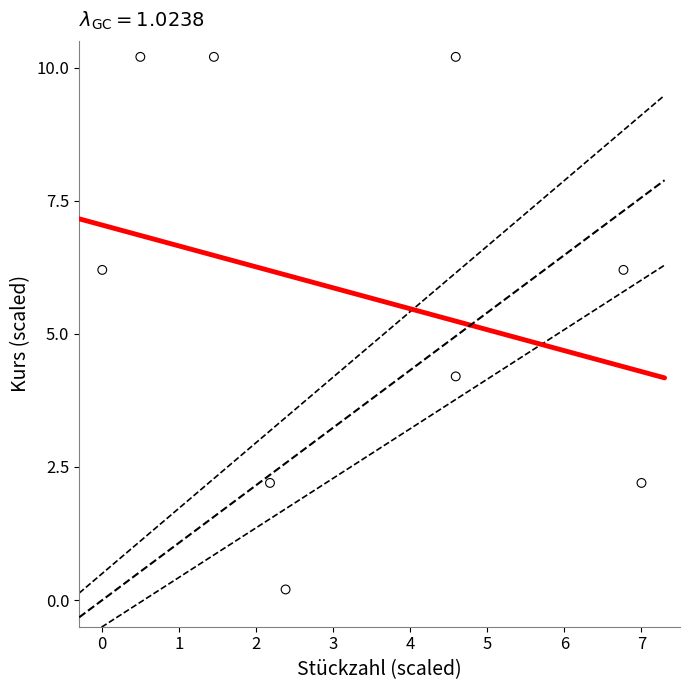

What Y value in the scatter plot is closest to 5?

4.2